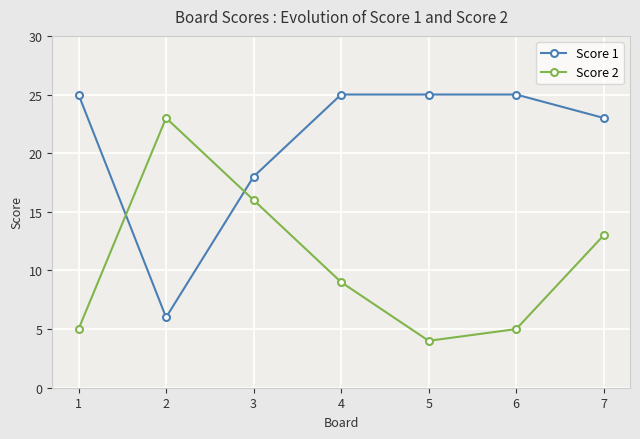

List the series in order of their overall mean, lowest first.

Score 2, Score 1